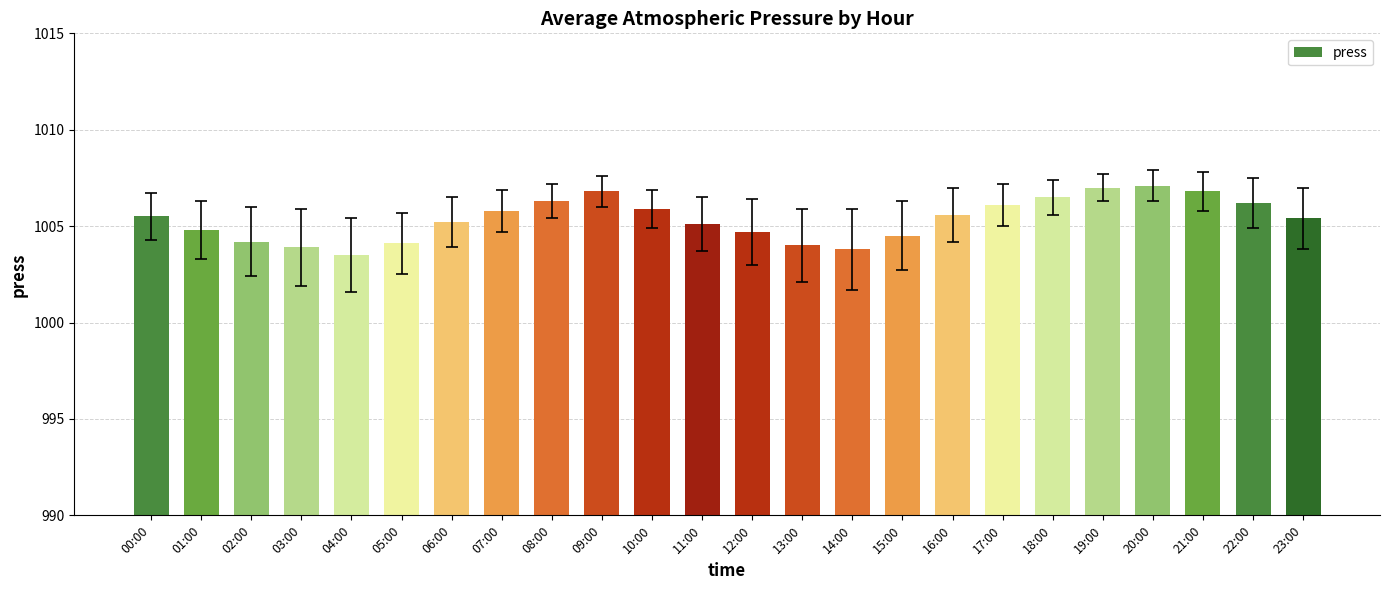

What is the label of the 1st bar from the left?

00:00